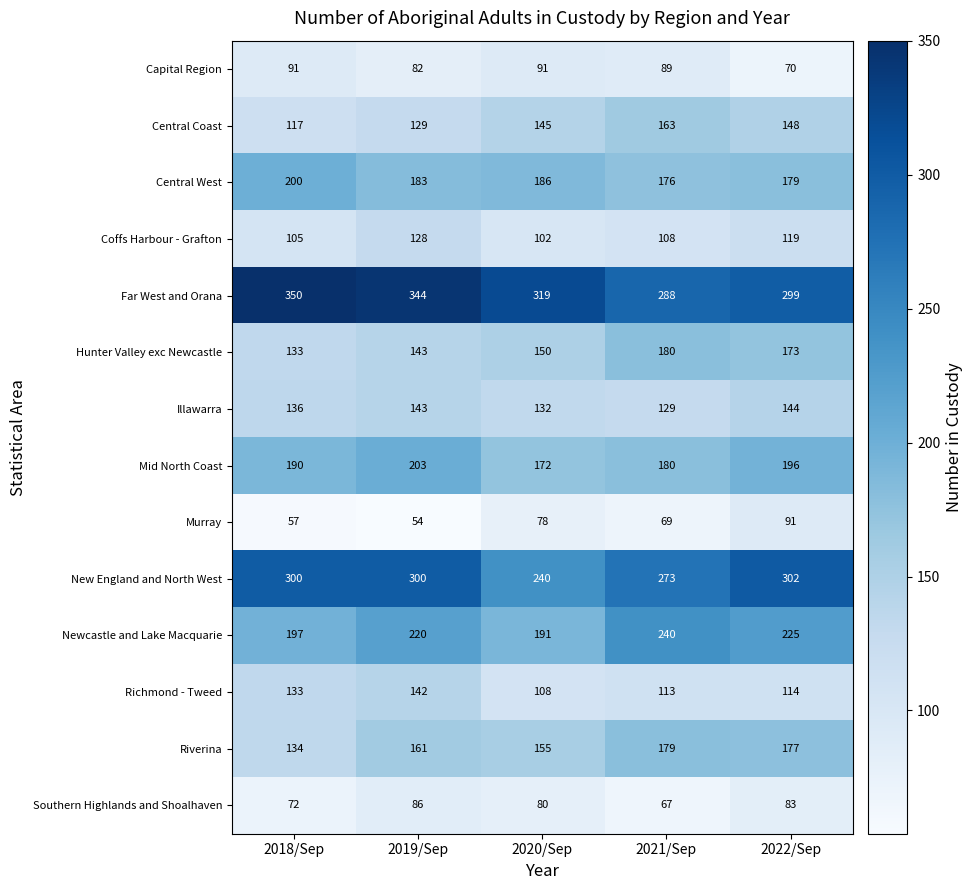

What is the maximum value for Southern Highlands and Shoalhaven?

86